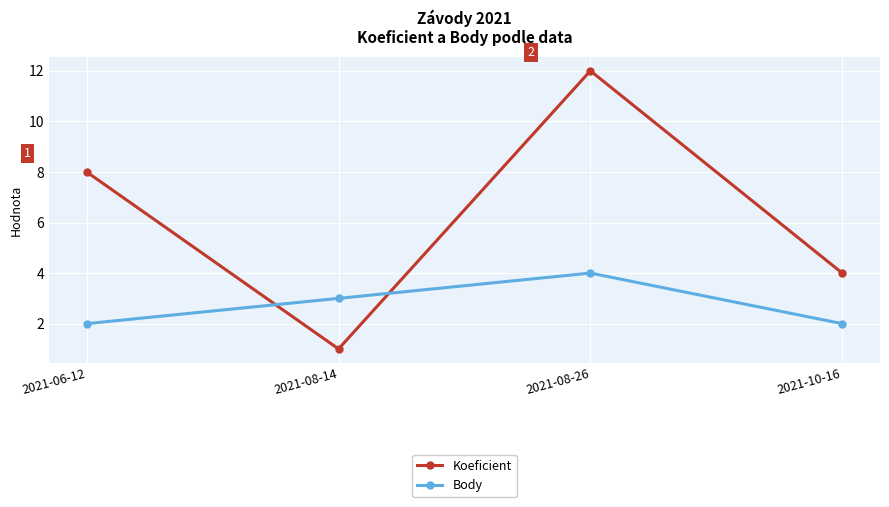

What is the total value across all series at 2021-08-26?

16